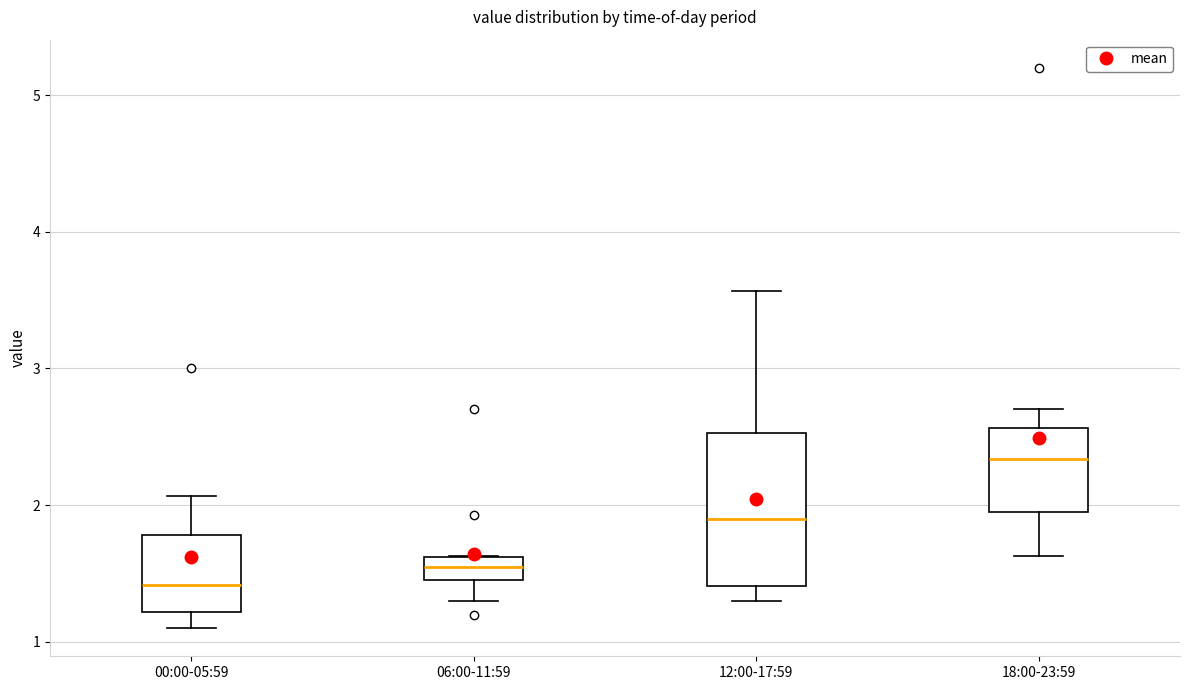

Comparing the boxes themselves (not the whiskers), which one is the tallest?

12:00-17:59